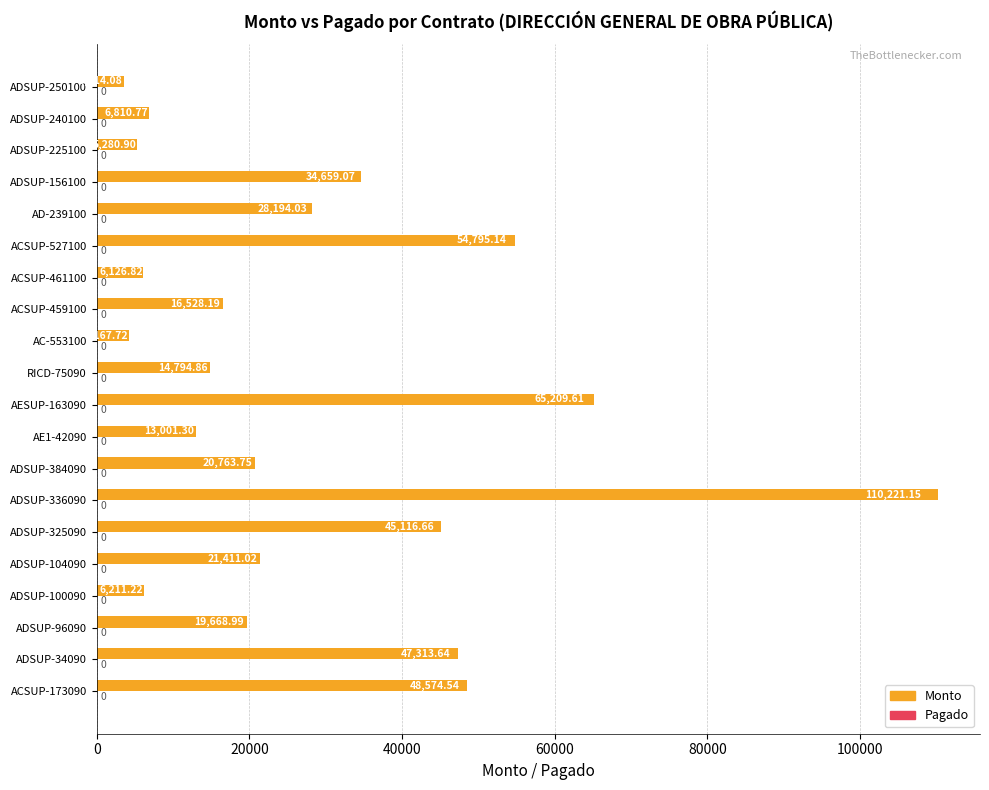

Rank the categories by value from lowest to highest.

ADSUP-250100, AC-553100, ADSUP-225100, ACSUP-461100, ADSUP-100090, ADSUP-240100, AE1-42090, RICD-75090, ACSUP-459100, ADSUP-96090, ADSUP-384090, ADSUP-104090, AD-239100, ADSUP-156100, ADSUP-325090, ADSUP-34090, ACSUP-173090, ACSUP-527100, AESUP-163090, ADSUP-336090